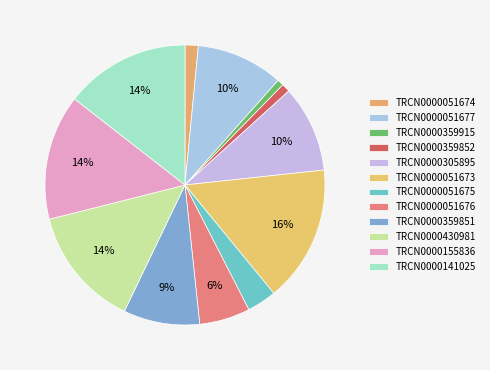

Count the number of slices in the pie.

12